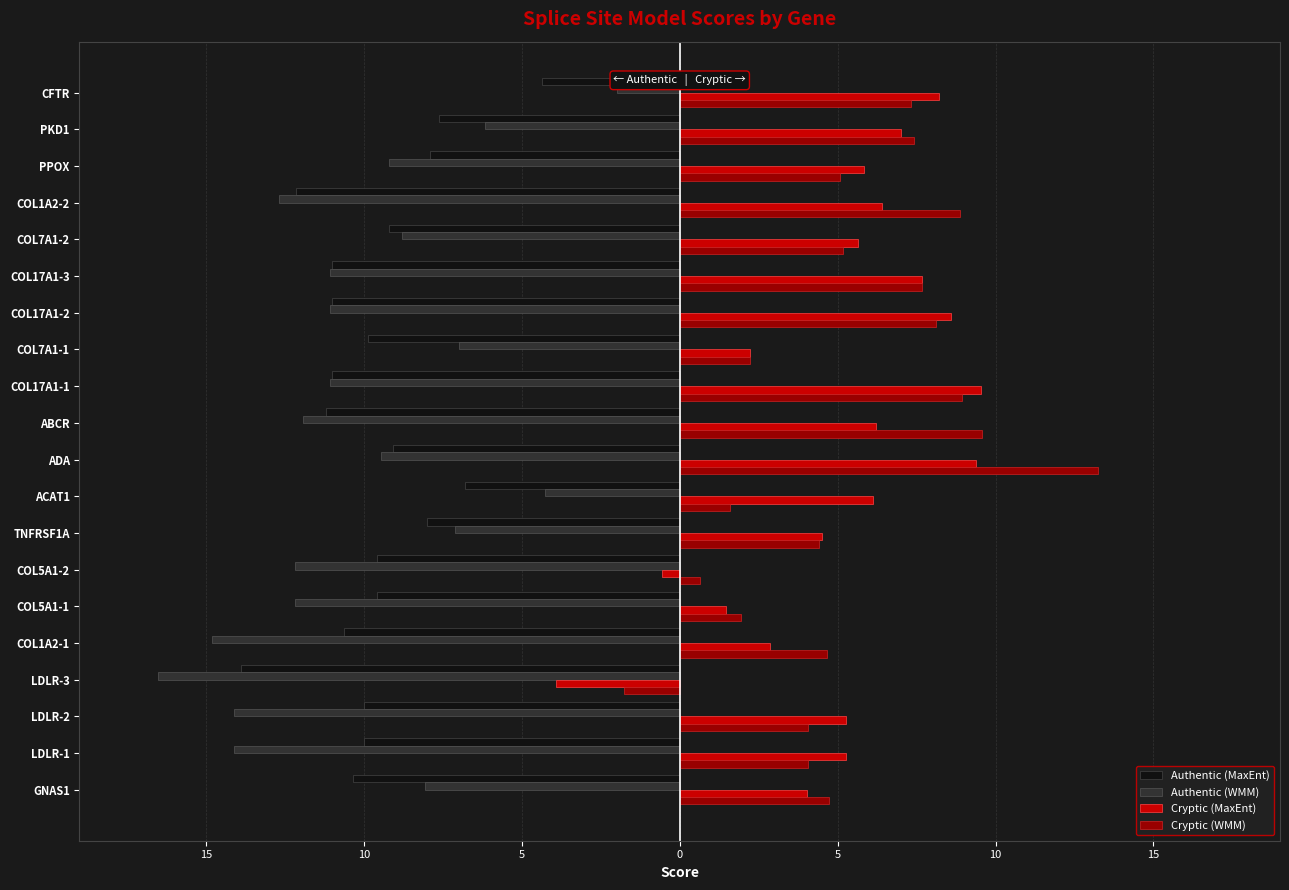

What are all the series names shown in the legend?

Authentic (MaxEnt), Authentic (WMM), Cryptic (MaxEnt), Cryptic (WMM)